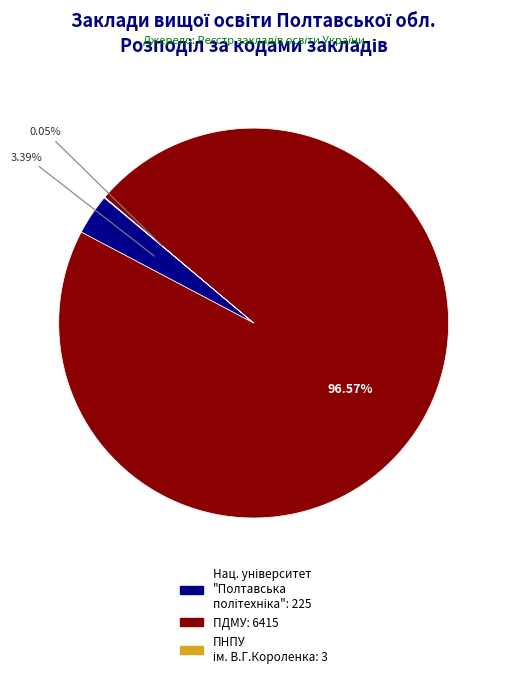

Is there a majority slice in this chart?

Yes